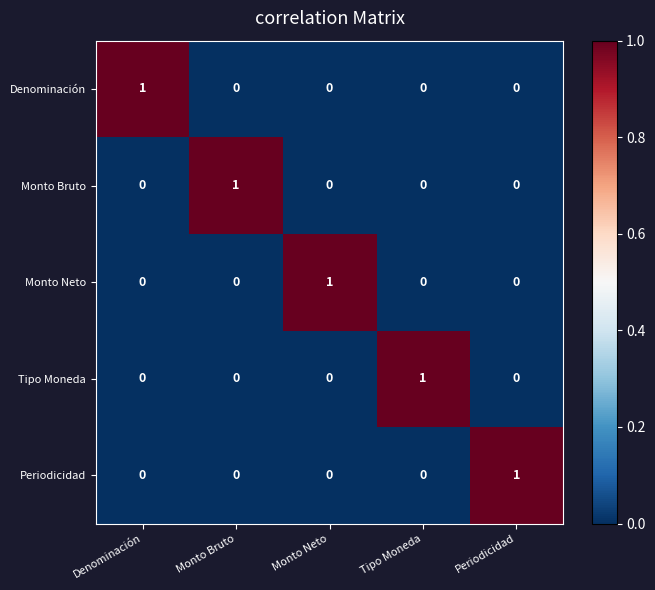

The Periodicidad series shows 0 at Monto Bruto. True or false?

True